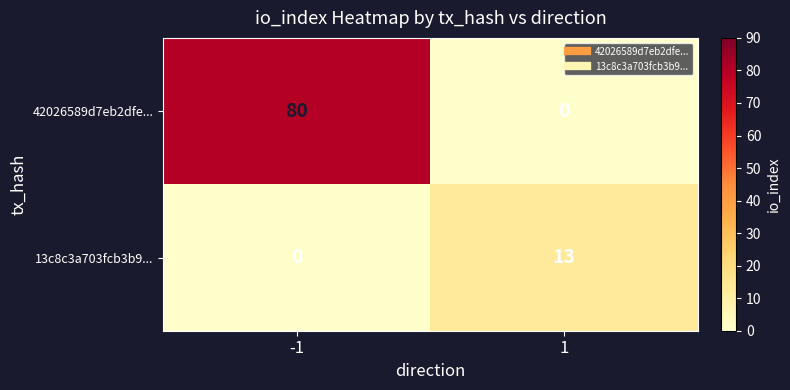

Is the value of 13c8c3a703fcb3b9... at 1 greater than the value of 42026589d7eb2dfe... at -1?

No